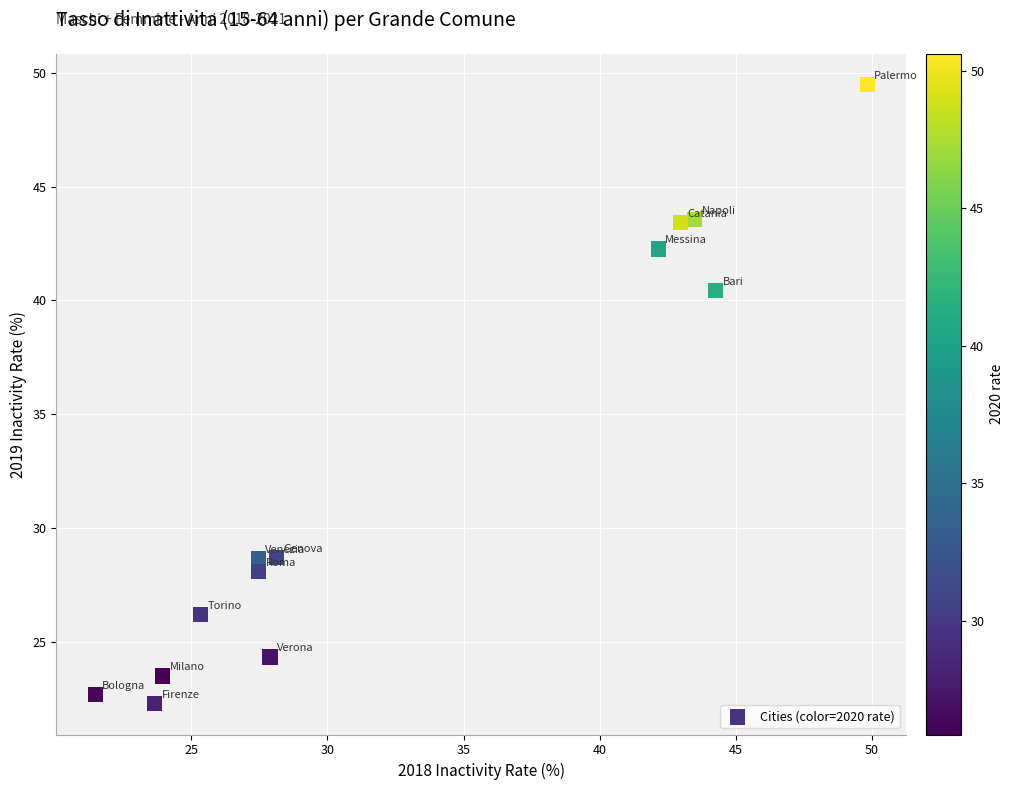

What Y value in the scatter plot is closest to 35?

40.4